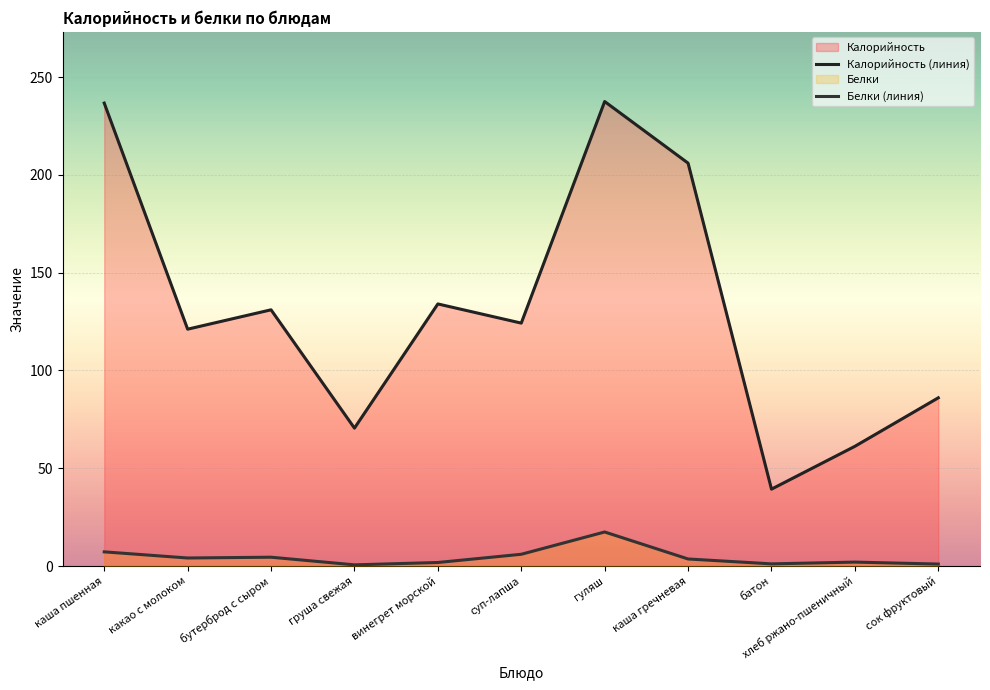

The Калорийность (линия) series shows 17.4 at хлеб ржано-пшеничный. True or false?

False